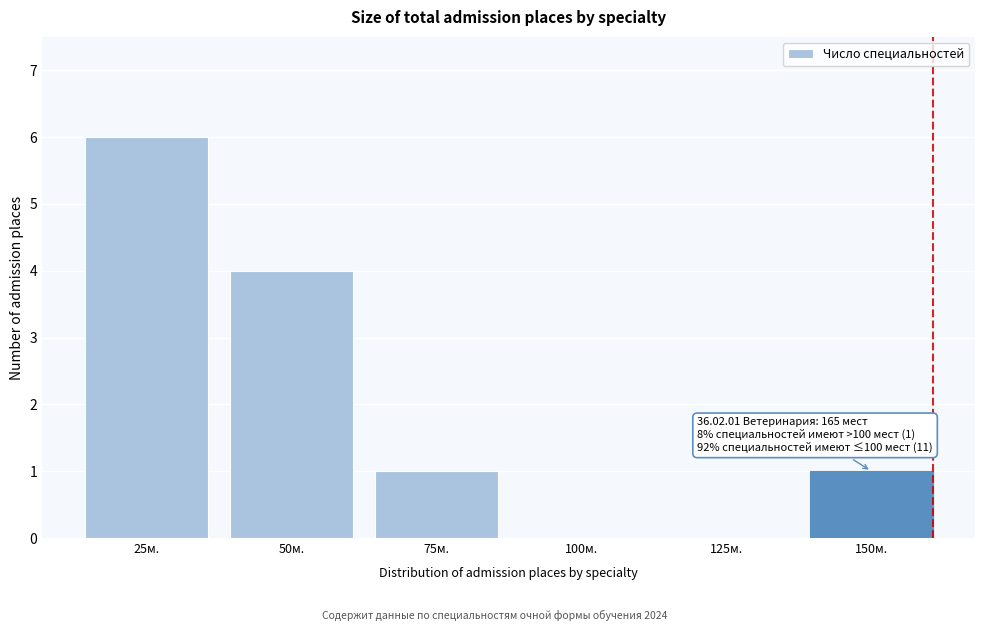

Reading left to right, list all the values displayed in this chart.

25м.=6	50м.=4	75м.=1	100м.=0	125м.=0	150м.=1